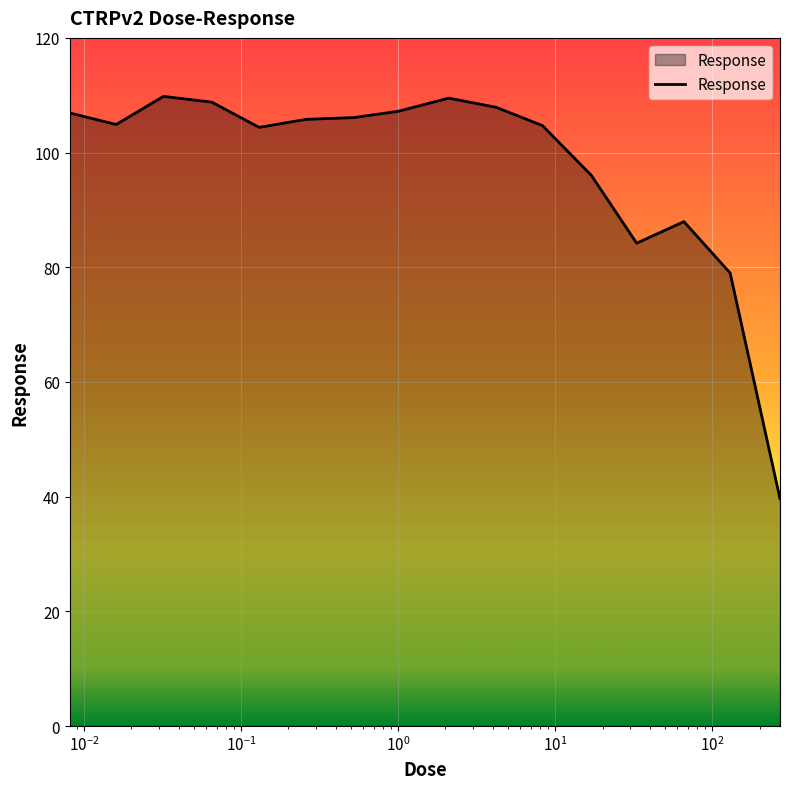

What is the smallest value displayed?

39.6